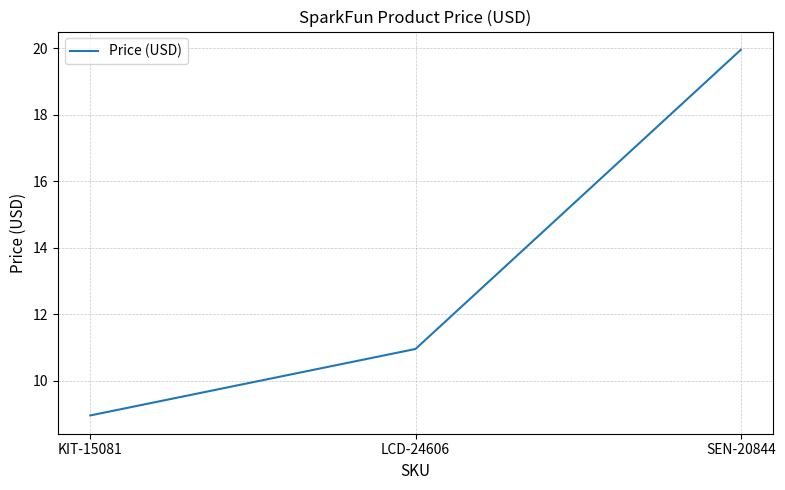

Where is the data nearest to the value 14?

LCD-24606